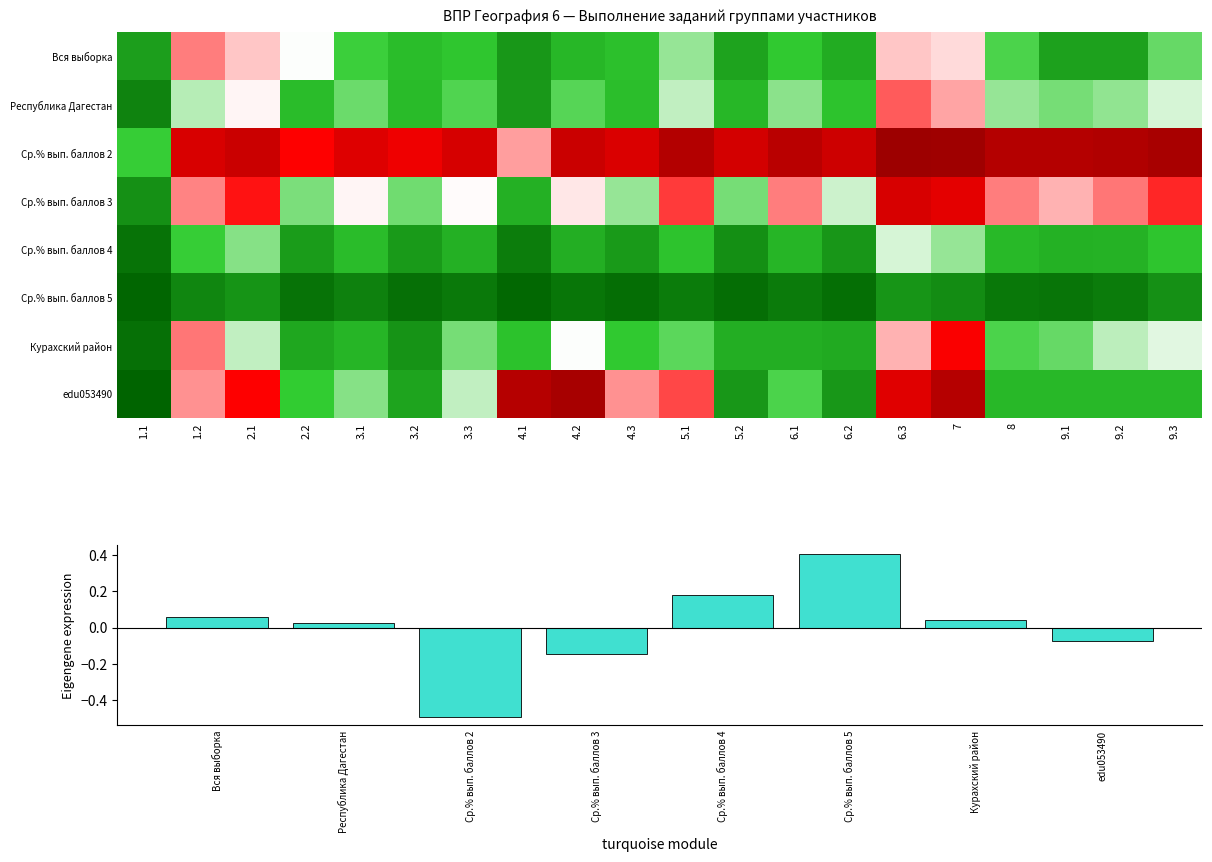

True or false: Ср.% вып. баллов 2 has a value of 35.6 at 1.2.

False